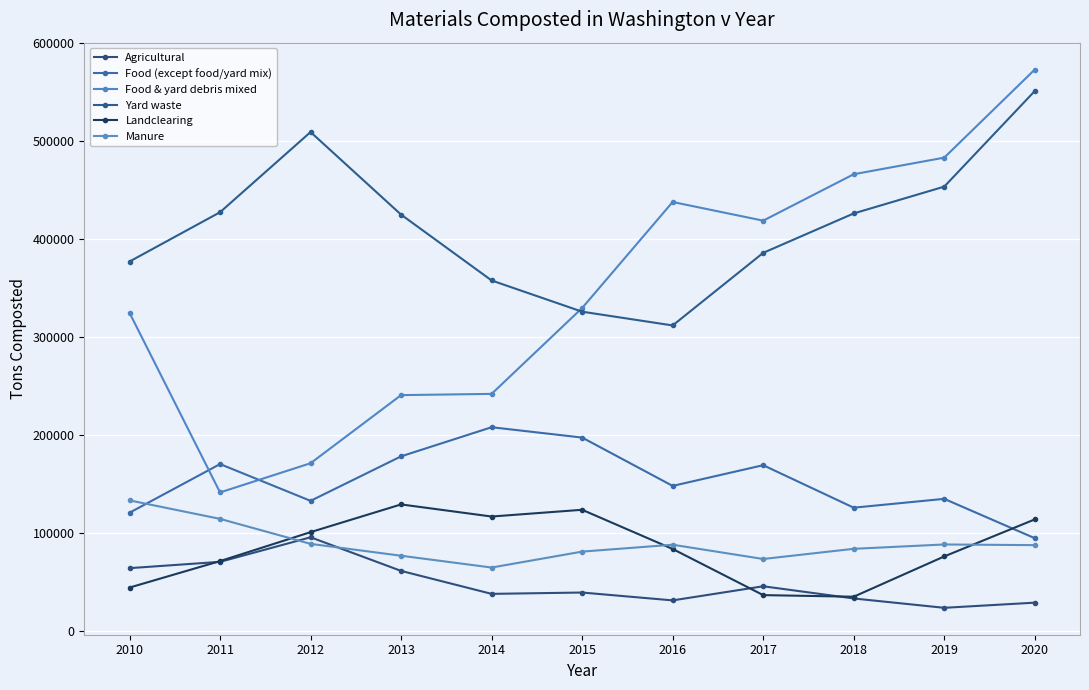

At how many categories does at least one series exceed 195713?

11